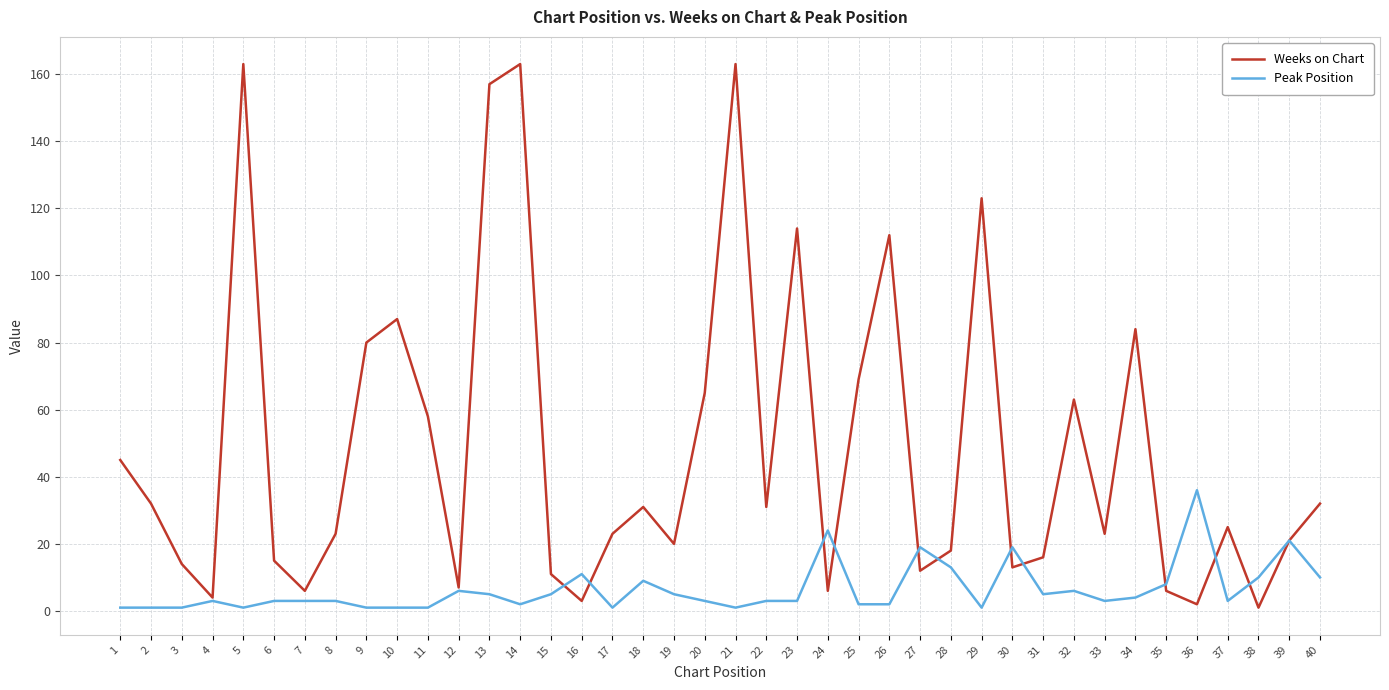

Is the value of Weeks on Chart at 1 greater than the value of Peak Position at 21?

Yes